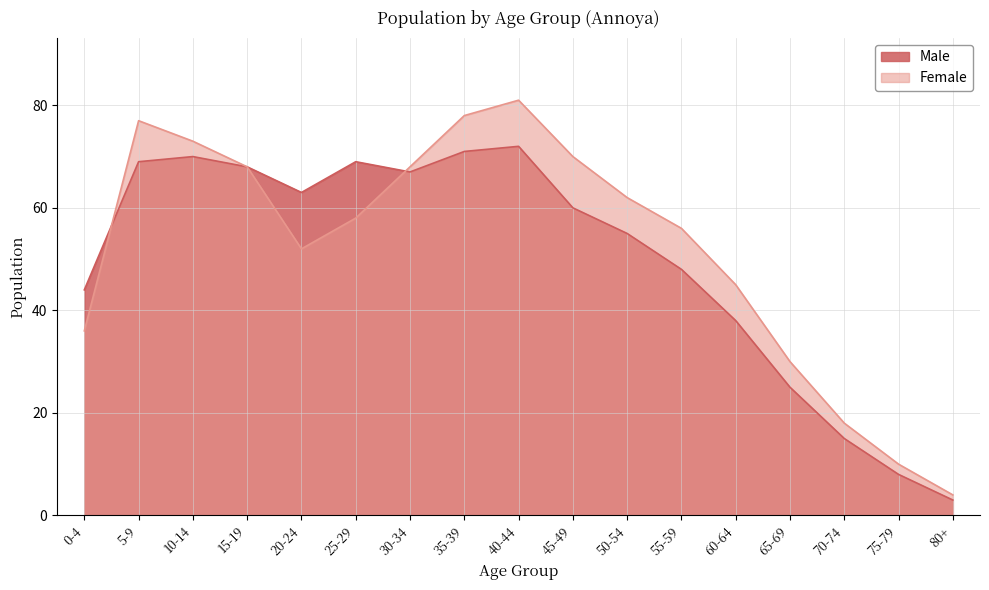

What is the label of the 1st point from the right?

80+